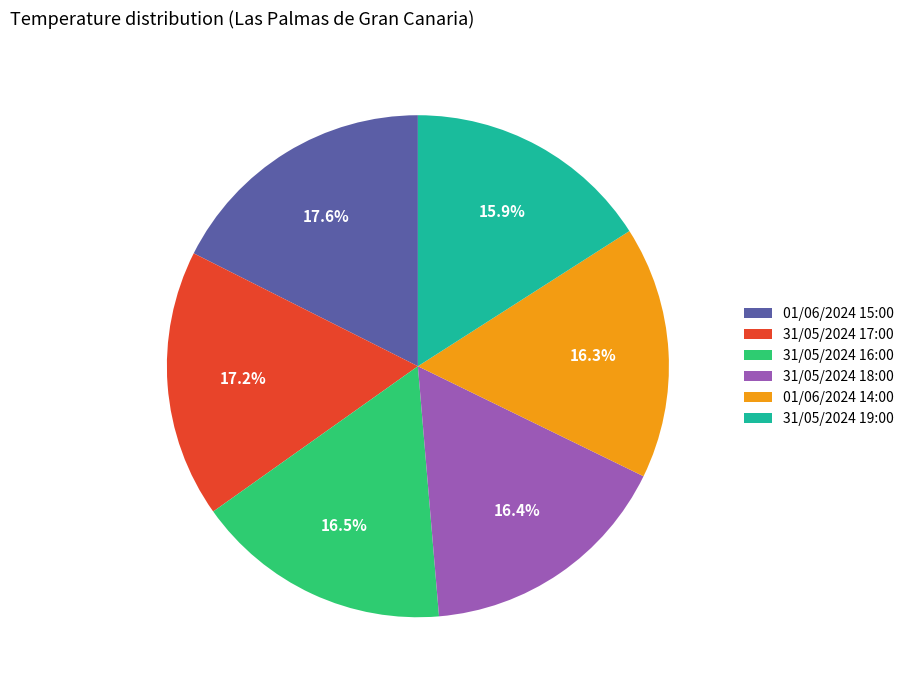

Is there a majority slice in this chart?

No